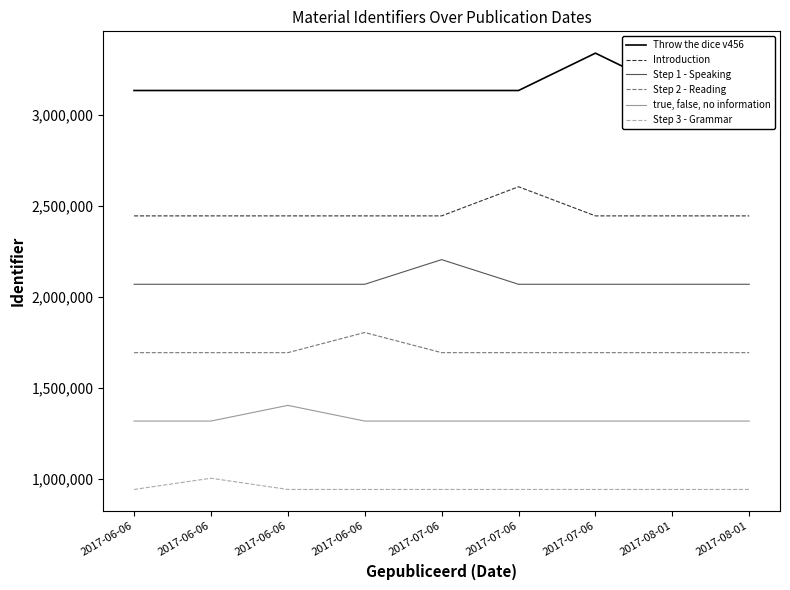

What are all the series names shown in the legend?

Throw the dice v456, Introduction, Step 1 - Speaking, Step 2 - Reading, true, false, no information, Step 3 - Grammar